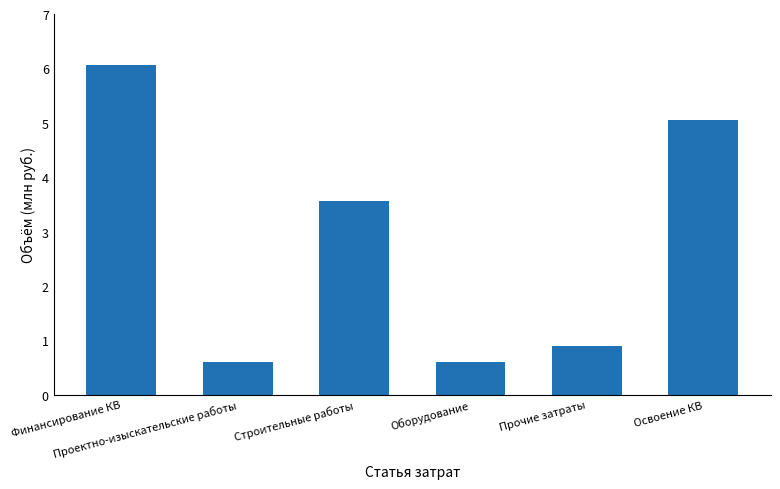

What is the greatest value displayed?

6.1